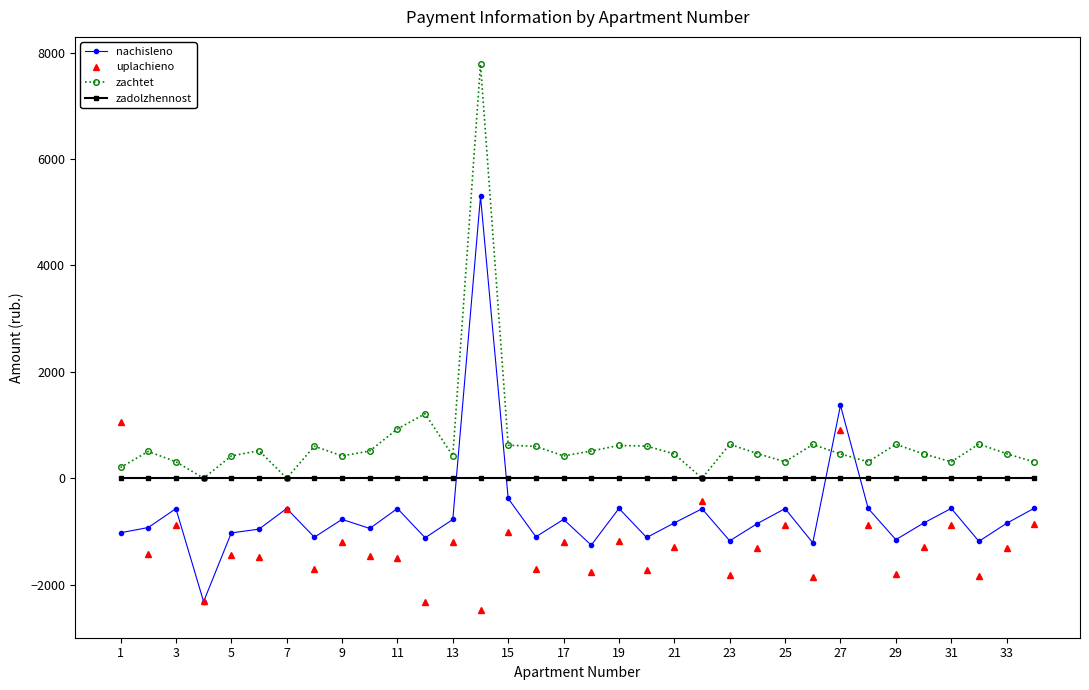

True or false: uplachieno has more than 0 points higher than both neighbors.

True